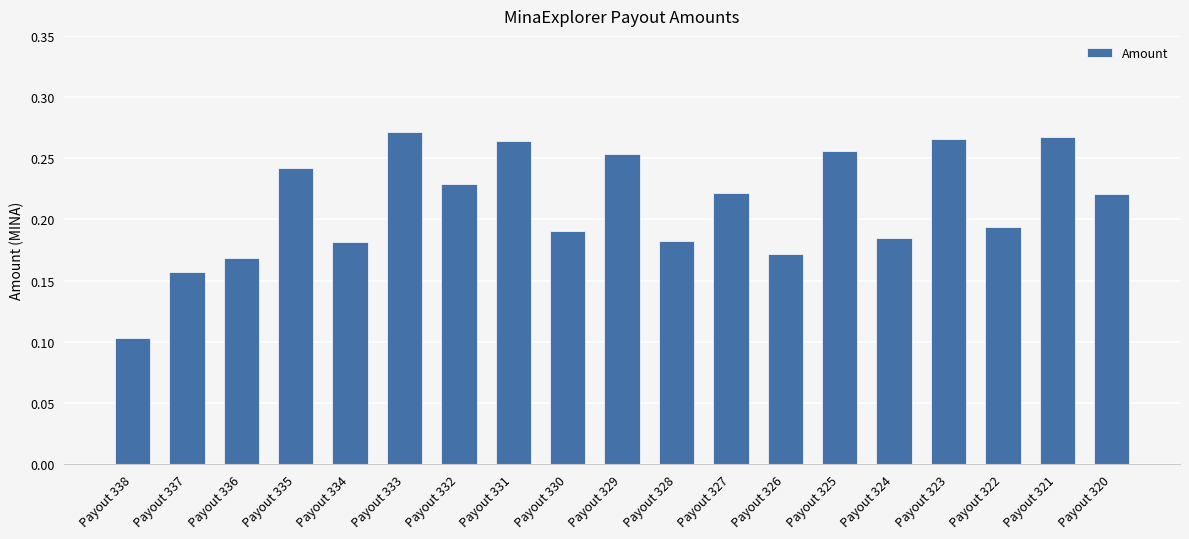

Which label corresponds to the largest value in the chart?

Payout 333